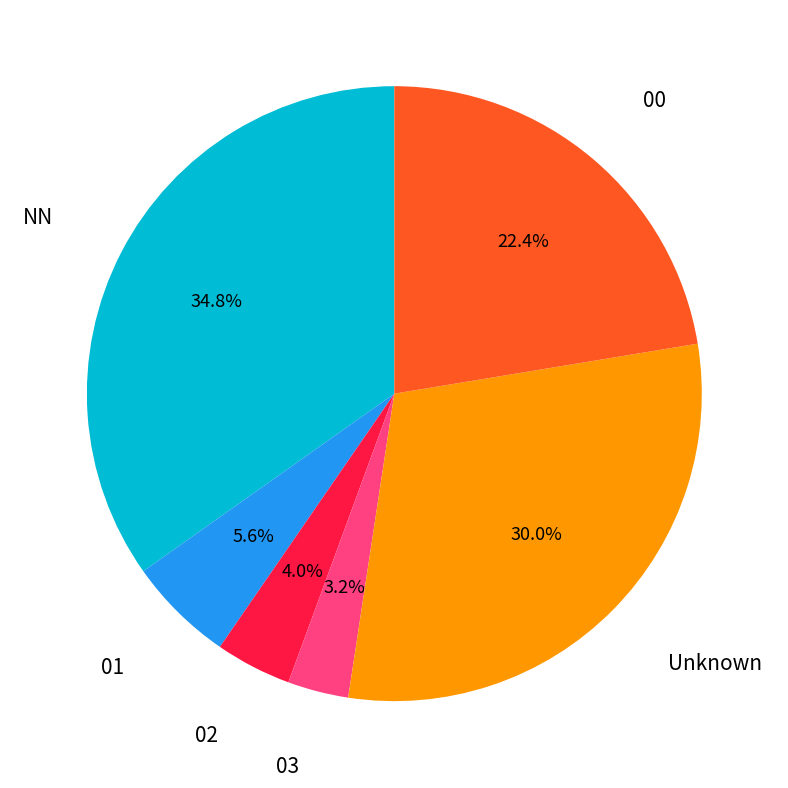

Is there a majority slice in this chart?

No